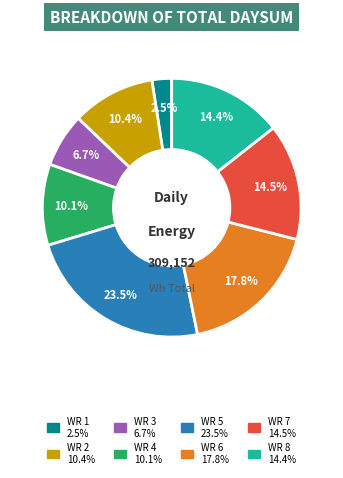

What percentage is NOT represented by WR 8?

85.6%